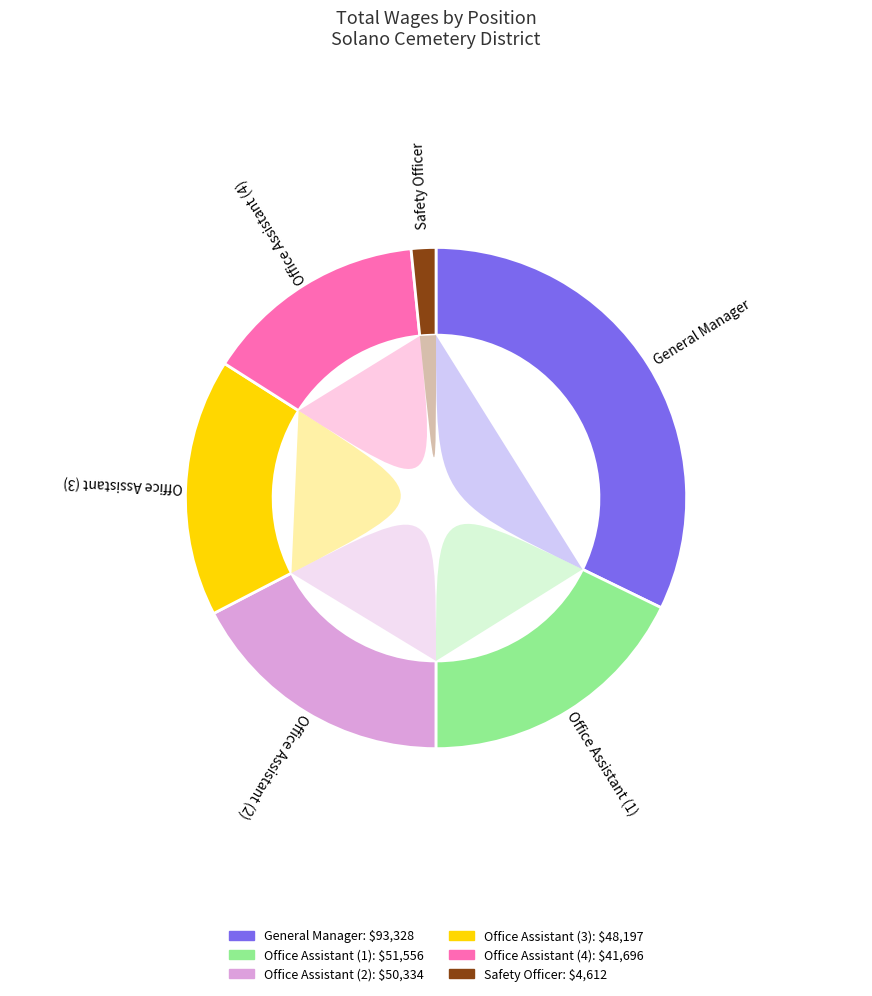

To the nearest percent, what portion does Office Assistant represent?

18%